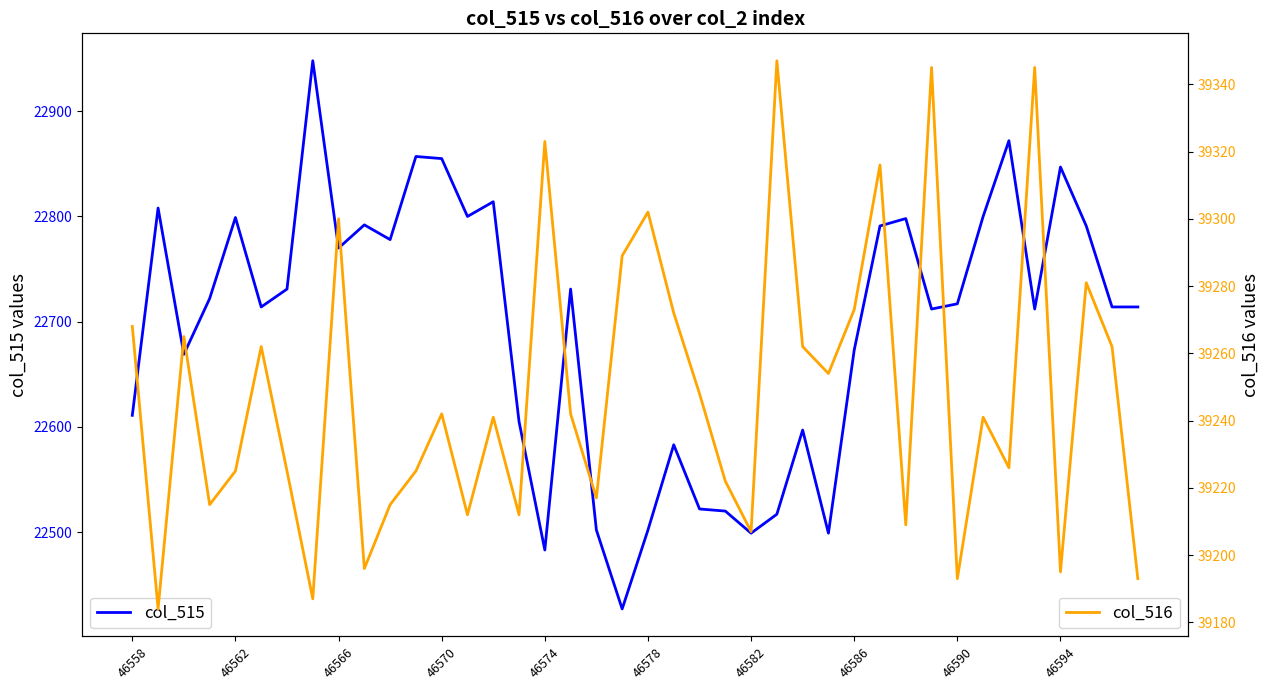

At how many categories does at least one series exceed 38657?

40